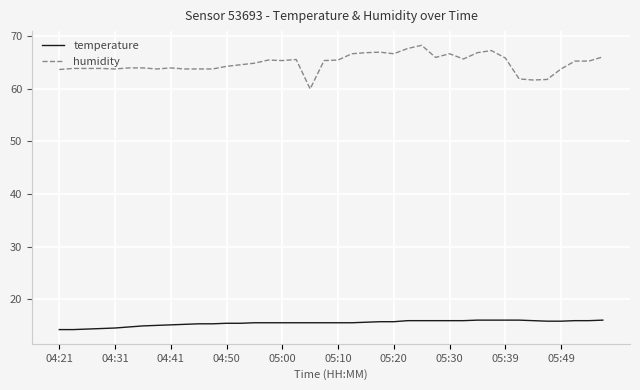

Which series has the largest total across all categories?

humidity